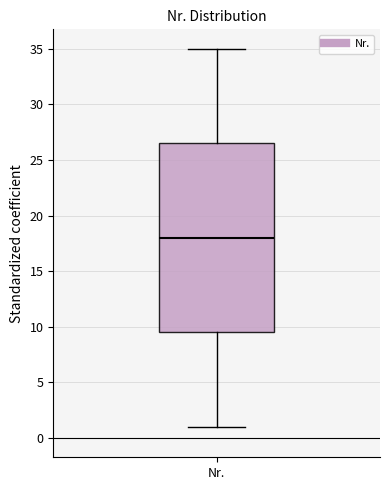

Read this box plot against the y-axis: the position of the median line, the range covered by the box, and the ends of both whiskers. The values are not printed on the chart, so give them approximately, as read against the axis.

median 18.0, box 9.5 to 26.5, whiskers 1.0 to 35.0